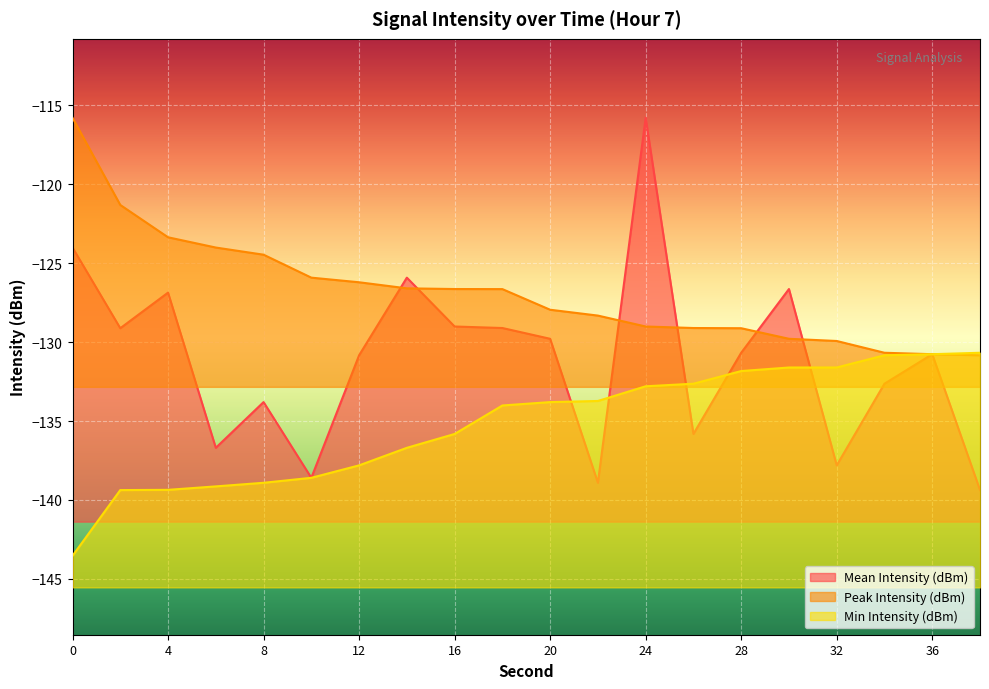

Reading left to right, list all the values displayed in this chart.

Mean Intensity (dBm): 0=-124.0	2=-129.1	4=-126.9	6=-136.7	8=-133.8	10=-138.6	12=-130.8	14=-125.9	16=-129.0	18=-129.1	20=-129.8	22=-138.9	24=-115.8	26=-135.8	28=-130.7	30=-126.6	32=-137.8	34=-132.6	36=-130.8	38=-139.4
Peak Intensity (dBm): 0=-115.8	2=-121.3	4=-123.4	6=-124.0	8=-124.5	10=-125.9	12=-126.2	14=-126.6	16=-126.6	18=-126.6	20=-127.9	22=-128.3	24=-129.0	26=-129.1	28=-129.1	30=-129.8	32=-129.9	34=-130.7	36=-130.8	38=-130.8
Min Intensity (dBm): 0=-143.5	2=-139.4	4=-139.4	6=-139.1	8=-138.9	10=-138.6	12=-137.8	14=-136.7	16=-135.8	18=-134.0	20=-133.8	22=-133.7	24=-132.8	26=-132.6	28=-131.8	30=-131.6	32=-131.6	34=-130.8	36=-130.8	38=-130.7